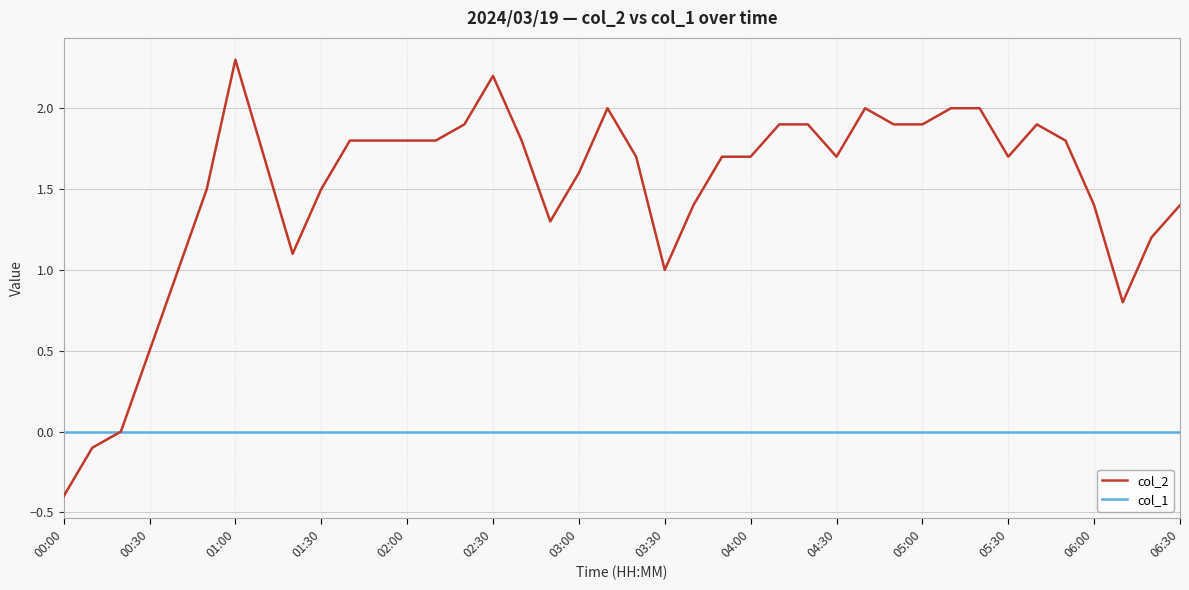

Which series has the largest total across all categories?

col_2